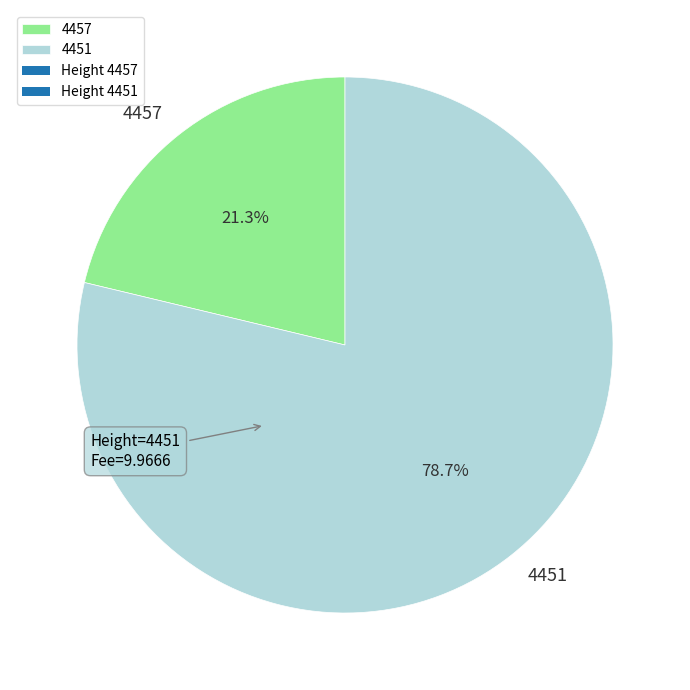

The 4457 slice represents 21% of the pie. True or false?

True